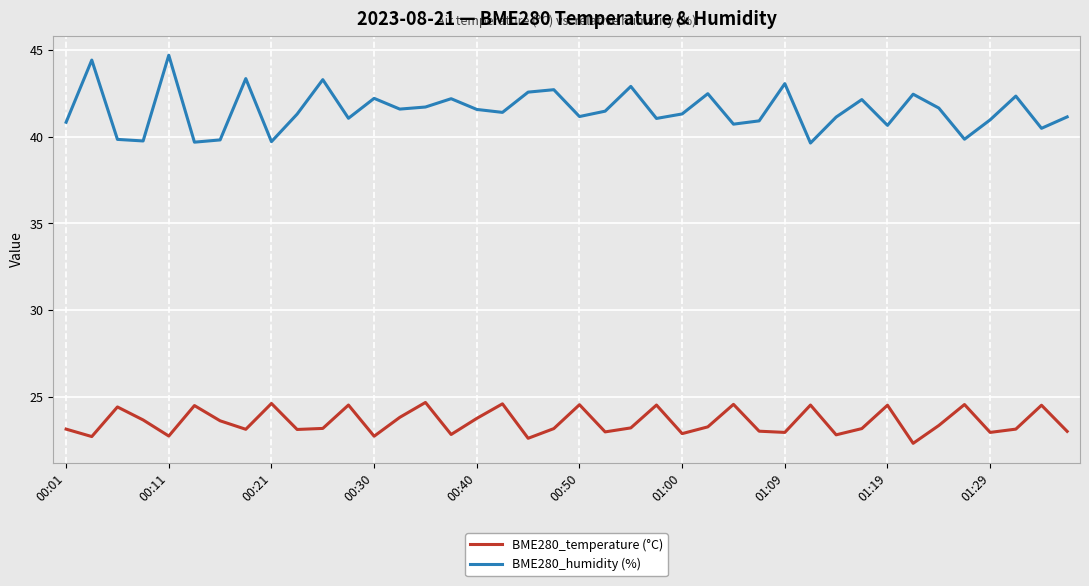

Count the number of categories in the chart.

40